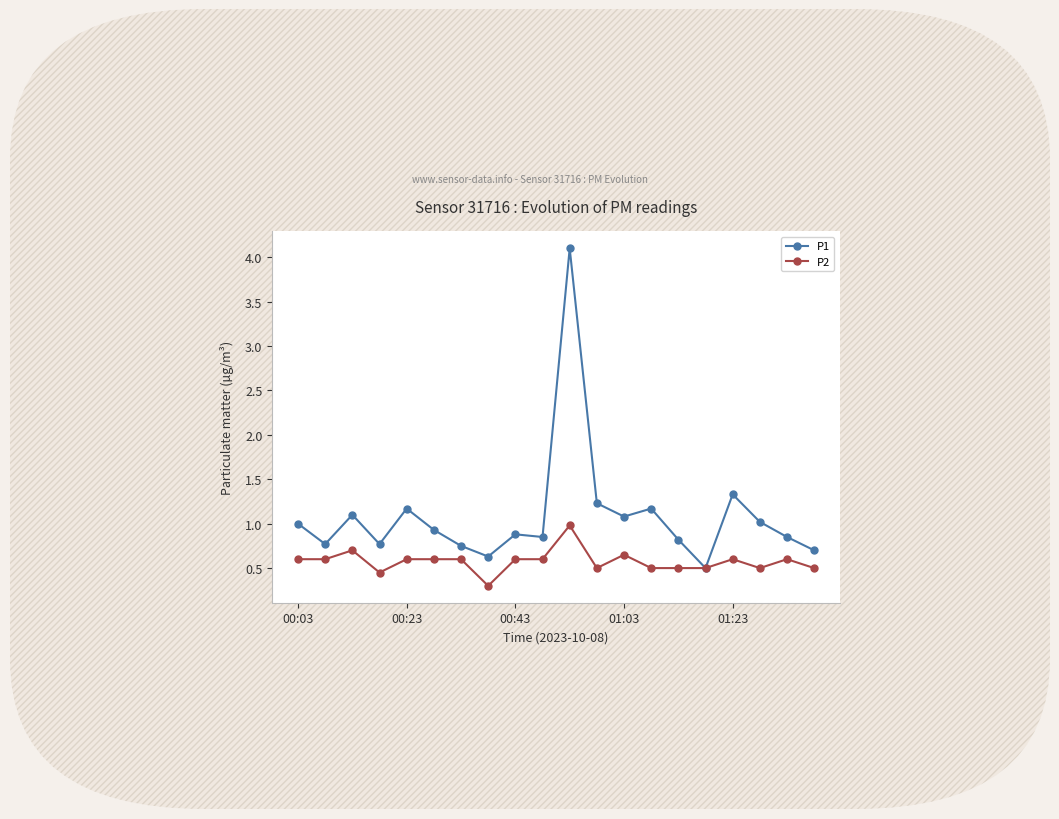

In P1, how many points are higher than both neighbors (excluding endpoints)?

6